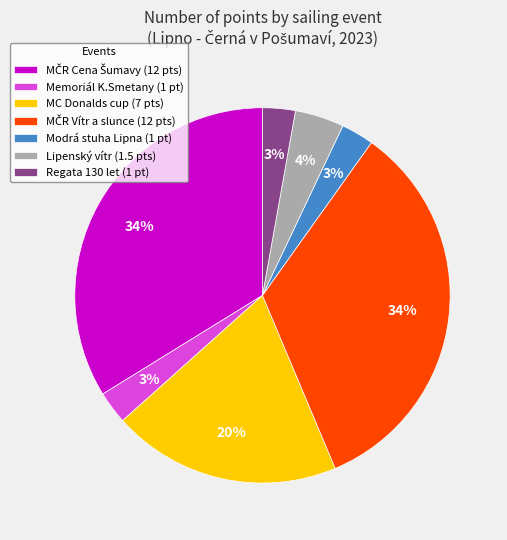

To the nearest percent, what percentage of the pie is Lipenský vítr (1.5 pts)?

4%